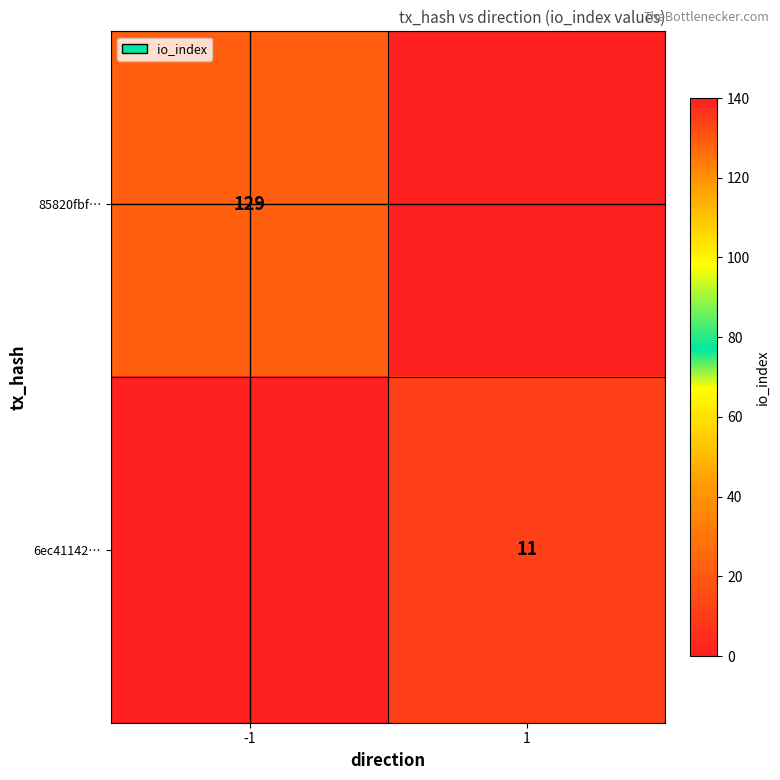

The value of 6ec41142… at 1 is 11. True or false?

True